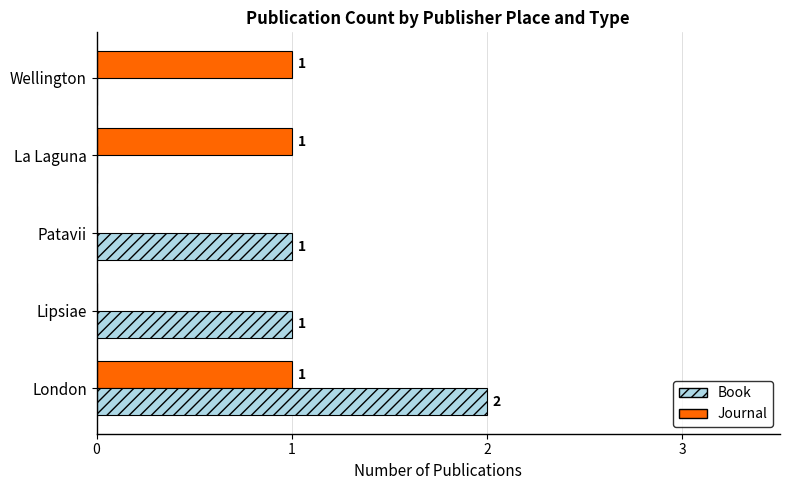

At which category does the chart reach its peak across all series?

London